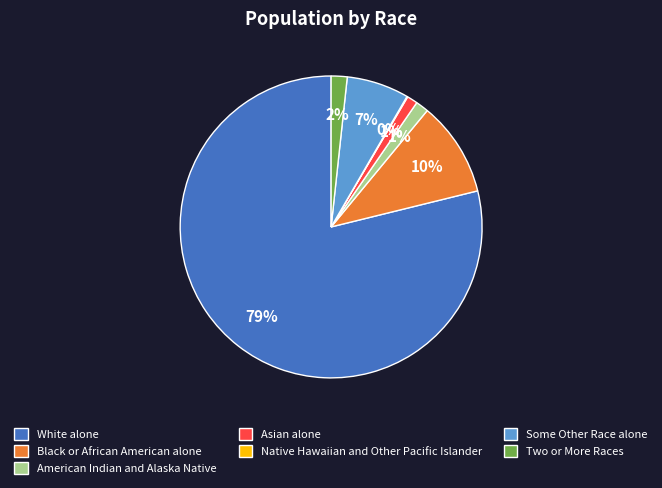

Do Asian alone and Black or African American alone together represent more than half of the pie?

No